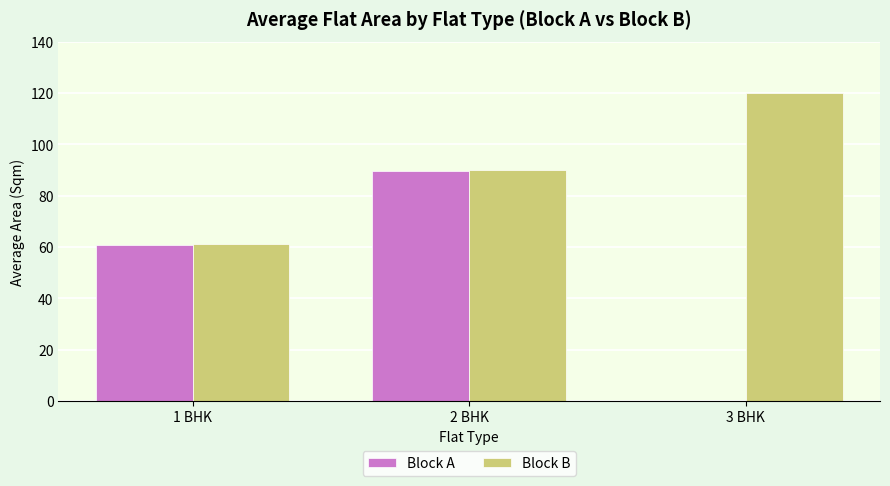

Are the bars horizontal?

No